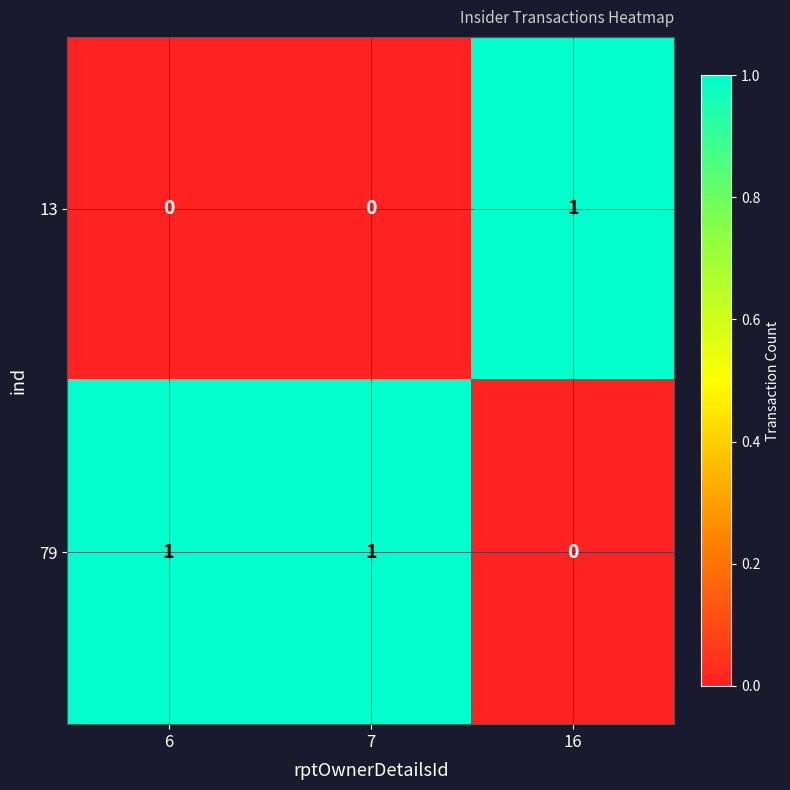

List the series in order of their overall mean, highest first.

79, 13